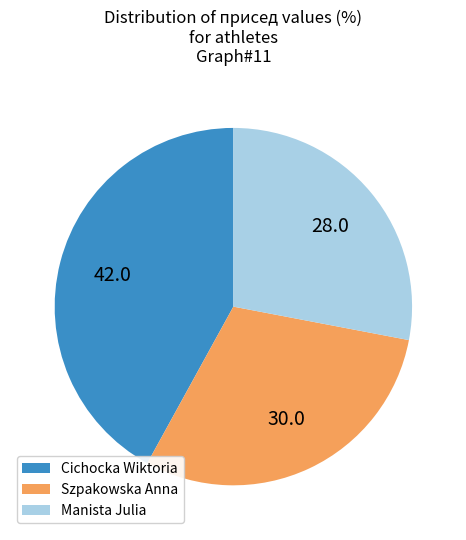

Do Manista Julia and Szpakowska Anna together represent more than half of the pie?

Yes